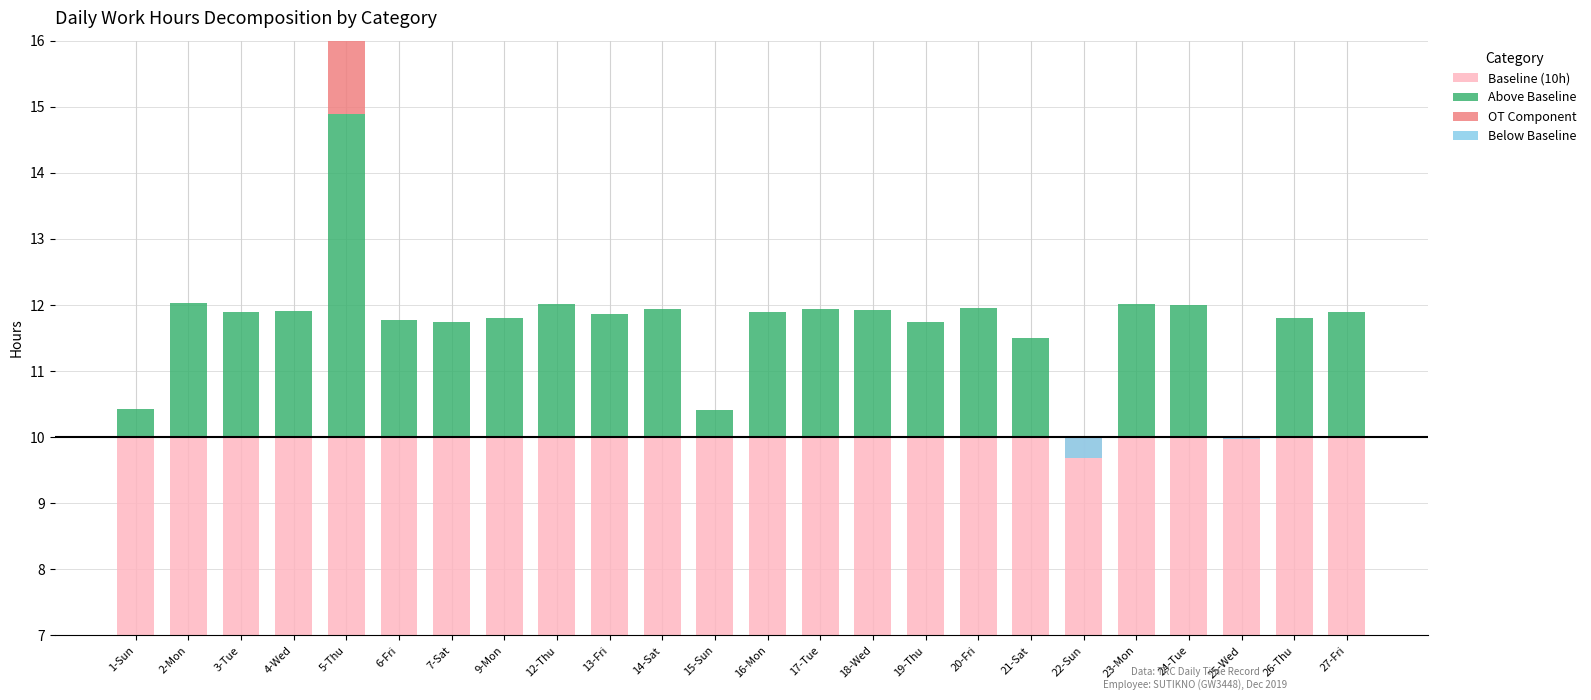

Reading left to right, transcribe all the data shown in this chart.

Baseline (10h): 1-Sun=10.0	2-Mon=10.0	3-Tue=10.0	4-Wed=10.0	5-Thu=10.0	6-Fri=10.0	7-Sat=10.0	9-Mon=10.0	12-Thu=10.0	13-Fri=10.0	14-Sat=10.0	15-Sun=10.0	16-Mon=10.0	17-Tue=10.0	18-Wed=10.0	19-Thu=10.0	20-Fri=10.0	21-Sat=10.0	22-Sun=10.0	23-Mon=10.0	24-Tue=10.0	25-Wed=10.0	26-Thu=10.0	27-Fri=10.0
Above Baseline: 1-Sun=0.4	2-Mon=2.0	3-Tue=1.9	4-Wed=1.9	5-Thu=4.9	6-Fri=1.8	7-Sat=1.7	9-Mon=1.8	12-Thu=2.0	13-Fri=1.9	14-Sat=1.9	15-Sun=0.4	16-Mon=1.9	17-Tue=1.9	18-Wed=1.9	19-Thu=1.7	20-Fri=2.0	21-Sat=1.5	22-Sun=0.0	23-Mon=2.0	24-Tue=2.0	25-Wed=0.0	26-Thu=1.8	27-Fri=1.9
OT Component: 1-Sun=0.0	2-Mon=0.0	3-Tue=0.0	4-Wed=0.0	5-Thu=4.9	6-Fri=0.0	7-Sat=0.0	9-Mon=0.0	12-Thu=0.0	13-Fri=0.0	14-Sat=0.0	15-Sun=0.0	16-Mon=0.0	17-Tue=0.0	18-Wed=0.0	19-Thu=0.0	20-Fri=0.0	21-Sat=0.0	22-Sun=0.0	23-Mon=0.0	24-Tue=0.0	25-Wed=0.0	26-Thu=0.0	27-Fri=0.0
Below Baseline: 1-Sun=0.0	2-Mon=0.0	3-Tue=0.0	4-Wed=0.0	5-Thu=0.0	6-Fri=0.0	7-Sat=0.0	9-Mon=0.0	12-Thu=0.0	13-Fri=0.0	14-Sat=0.0	15-Sun=0.0	16-Mon=0.0	17-Tue=0.0	18-Wed=0.0	19-Thu=0.0	20-Fri=0.0	21-Sat=0.0	22-Sun=-0.3	23-Mon=0.0	24-Tue=0.0	25-Wed=-0.0	26-Thu=0.0	27-Fri=0.0